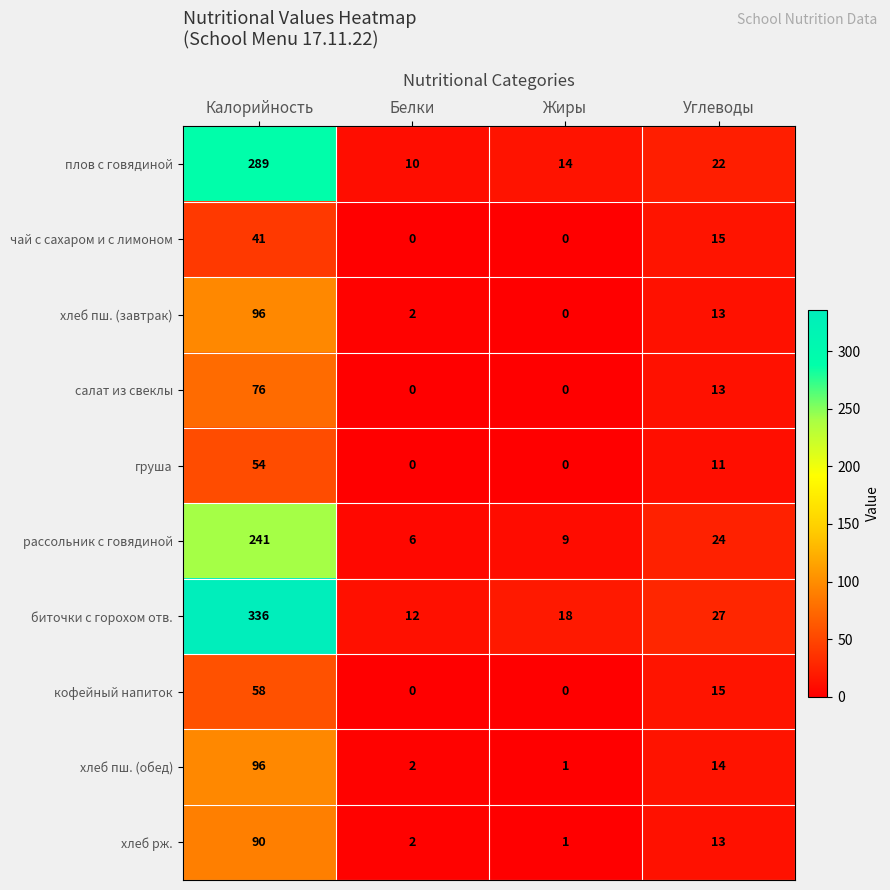

At which category is the sum across all series the highest?

Калорийность